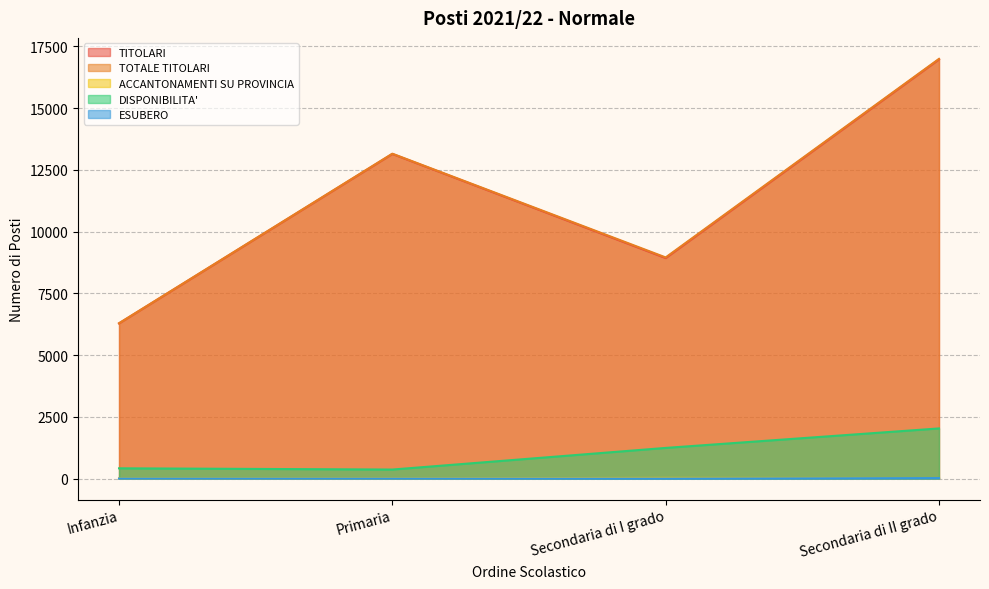

True or false: DISPONIBILITA' has a value of 1241 at Secondaria di I grado.

True